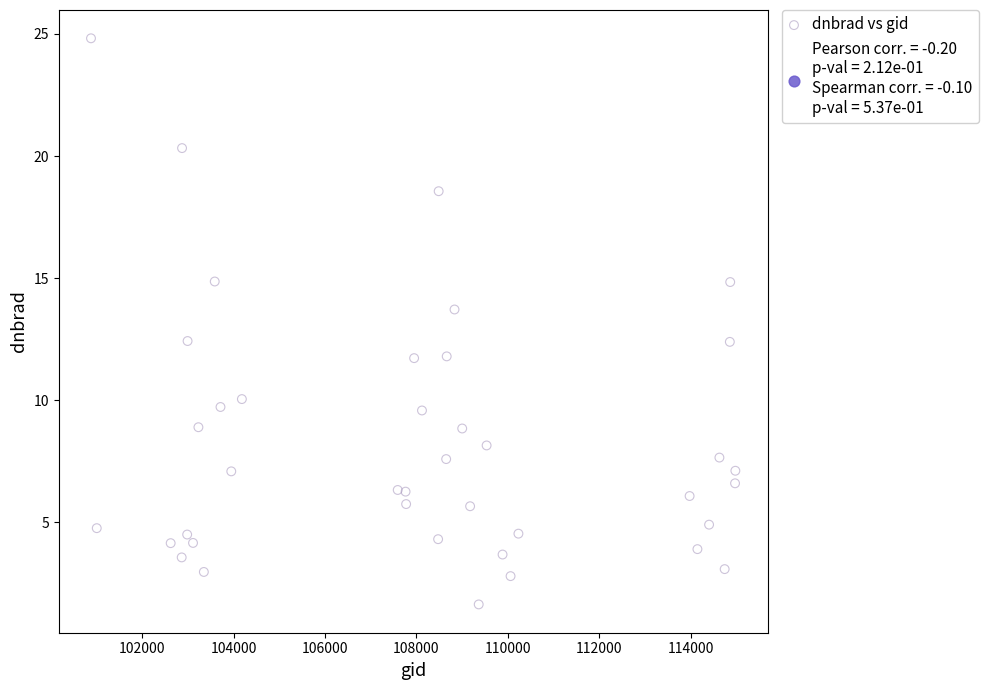

What is the range of Y values (max minus min)?

23.2